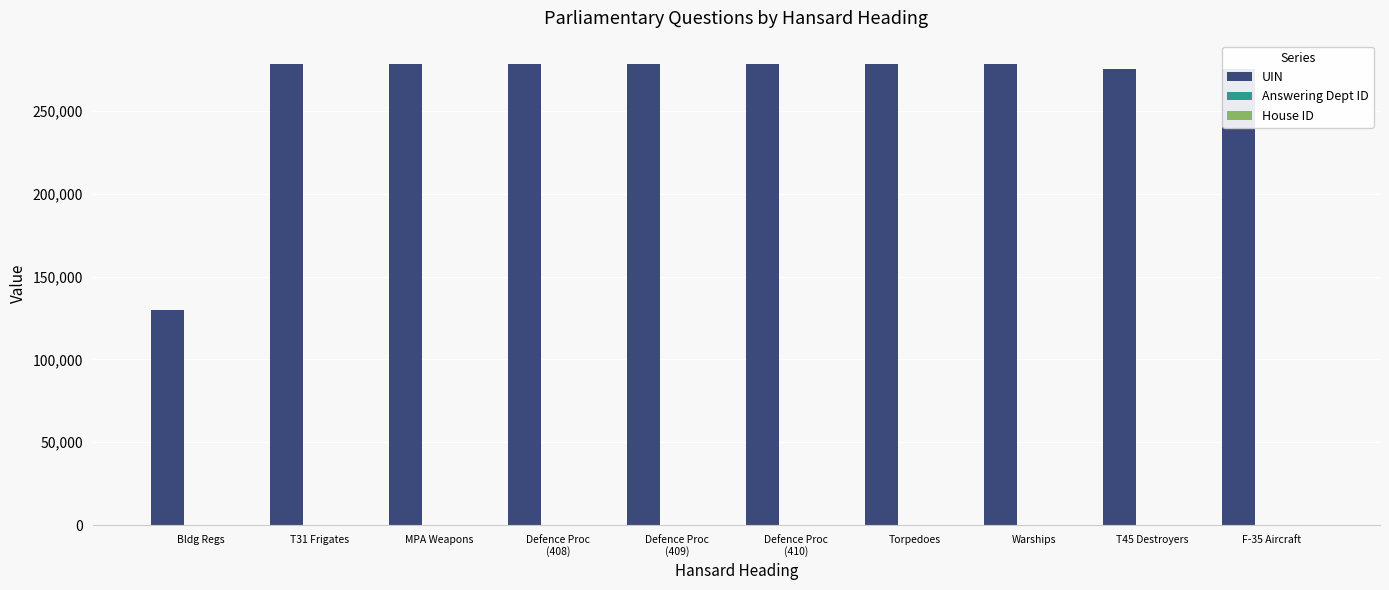

Is it true that UIN equals 134400 at Torpedoes?

False